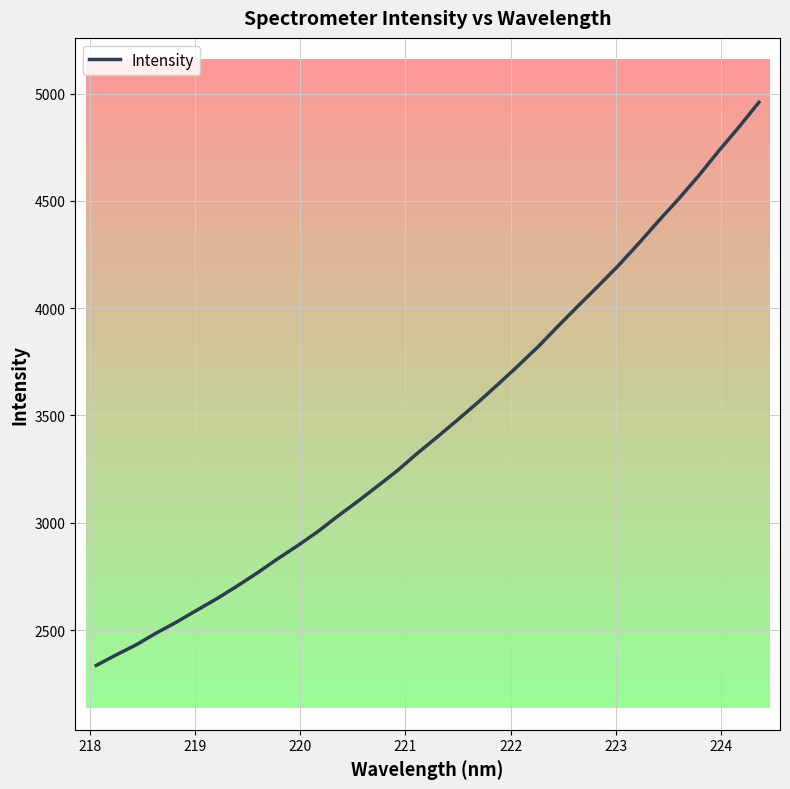

What is the greatest value displayed?

4959.1